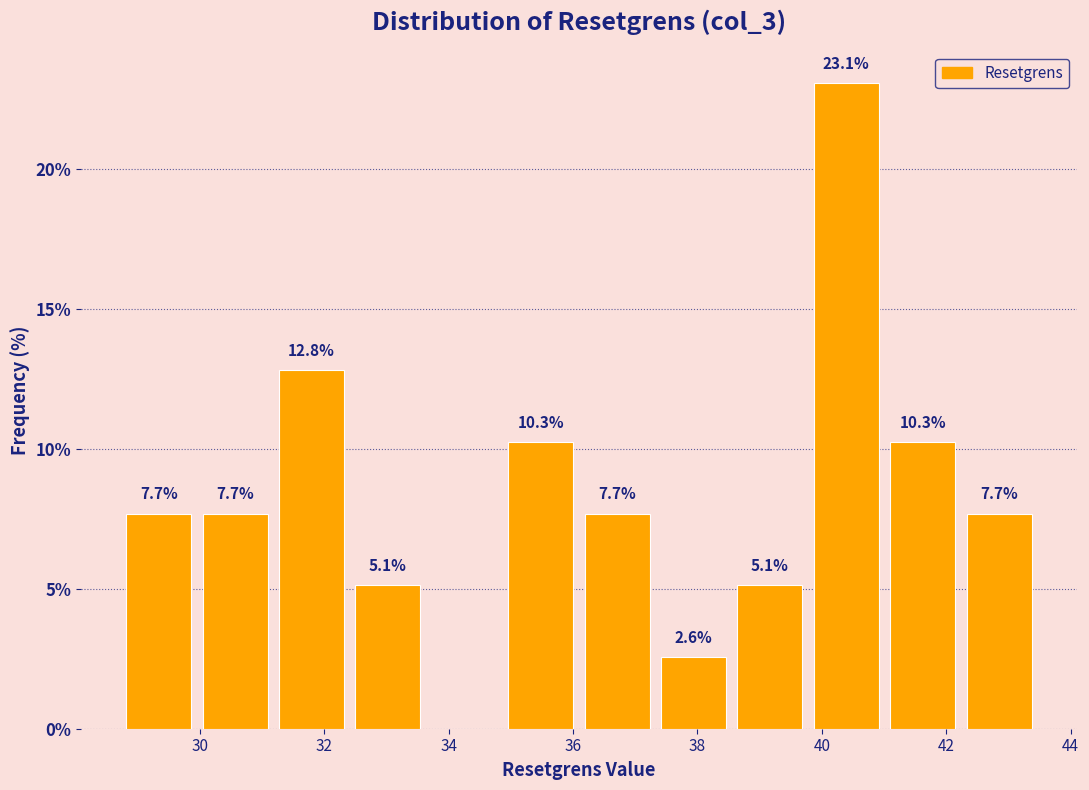

Over which range of the x-axis is the bar tallest?

39.8 to 41.0